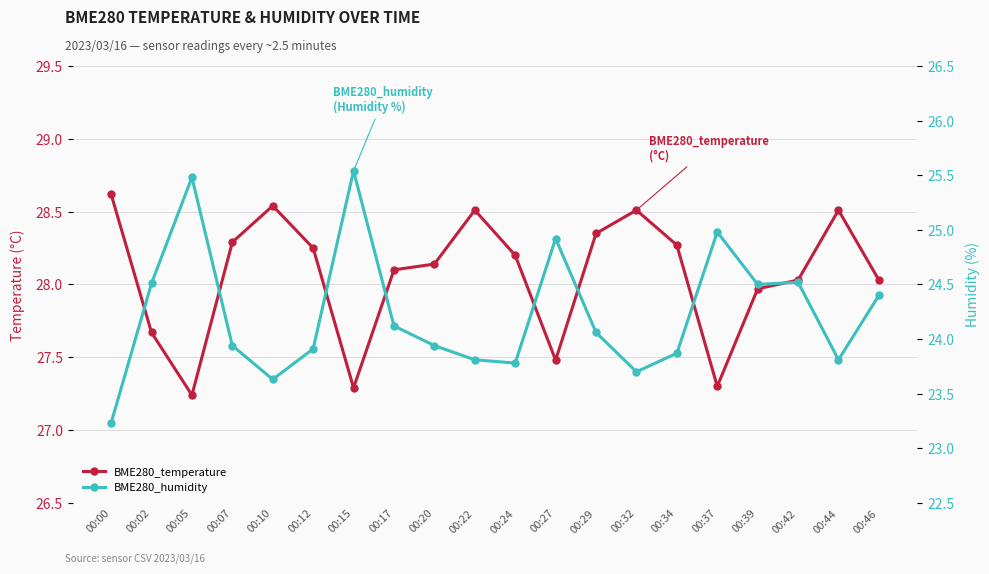

How many interior local valleys does the BME280_temperature series have?

4